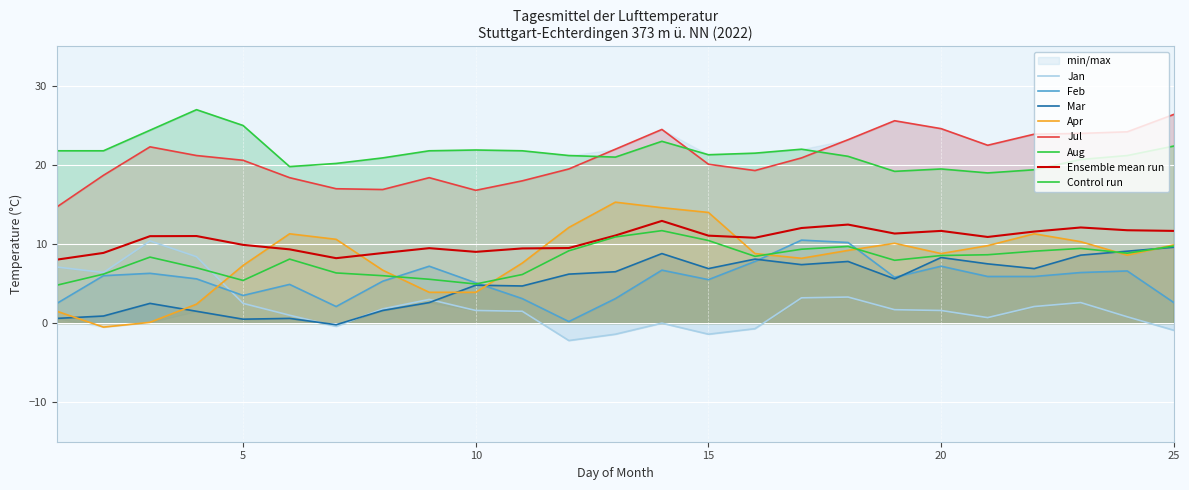

Where is Feb nearest to the value 5?

6